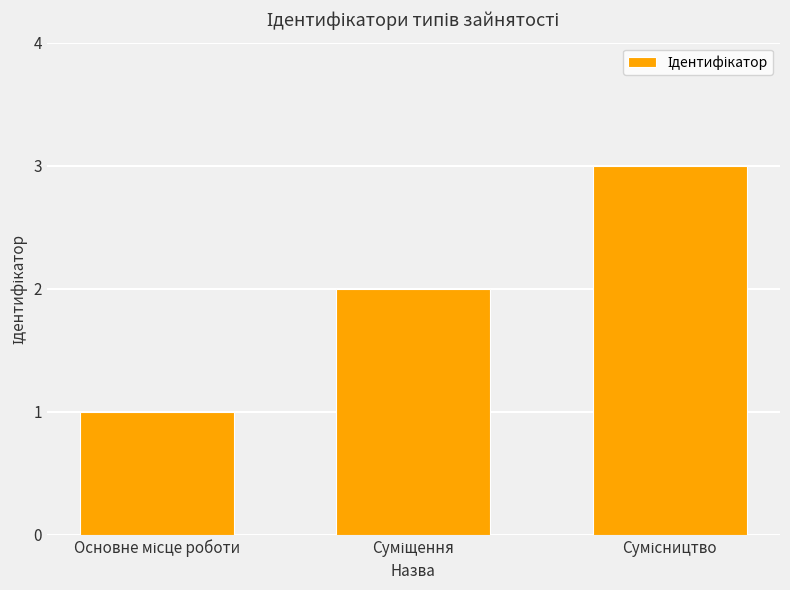

How many values are below 2?

1